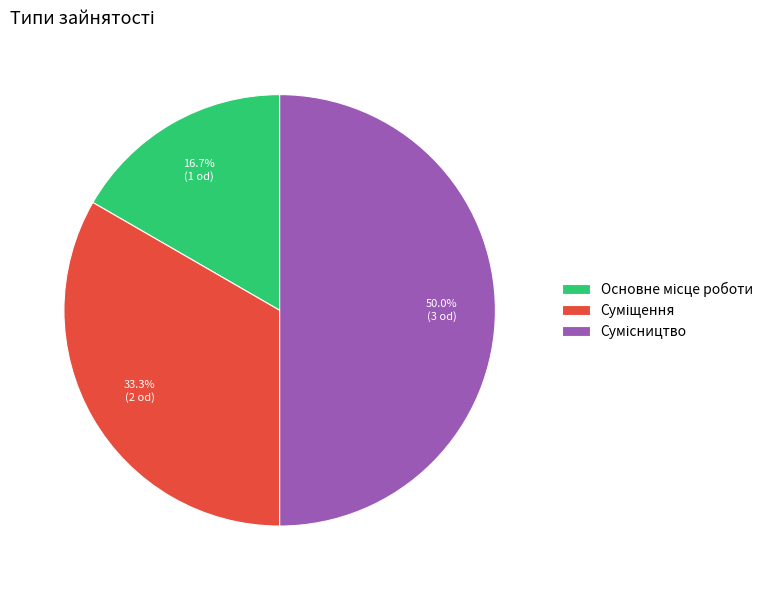

How many slices are in this pie chart?

3